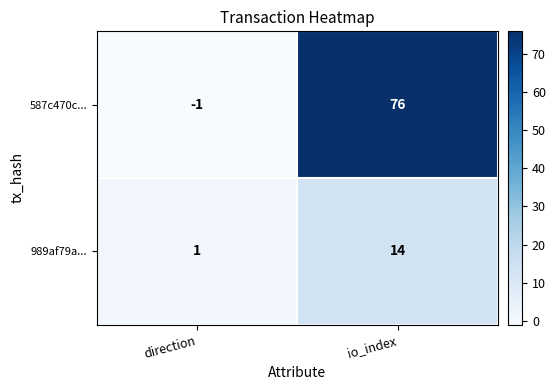

Which series has the widest spread of values?

587c470c...